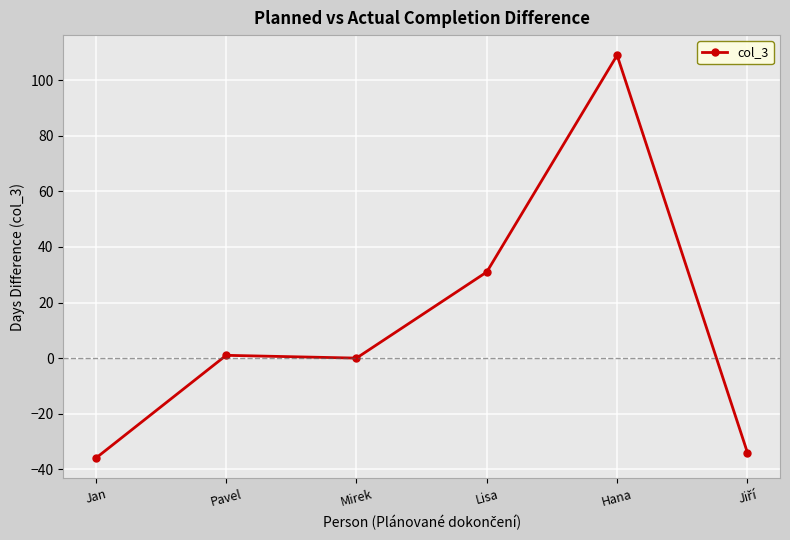

How many data points are less than 1?

3